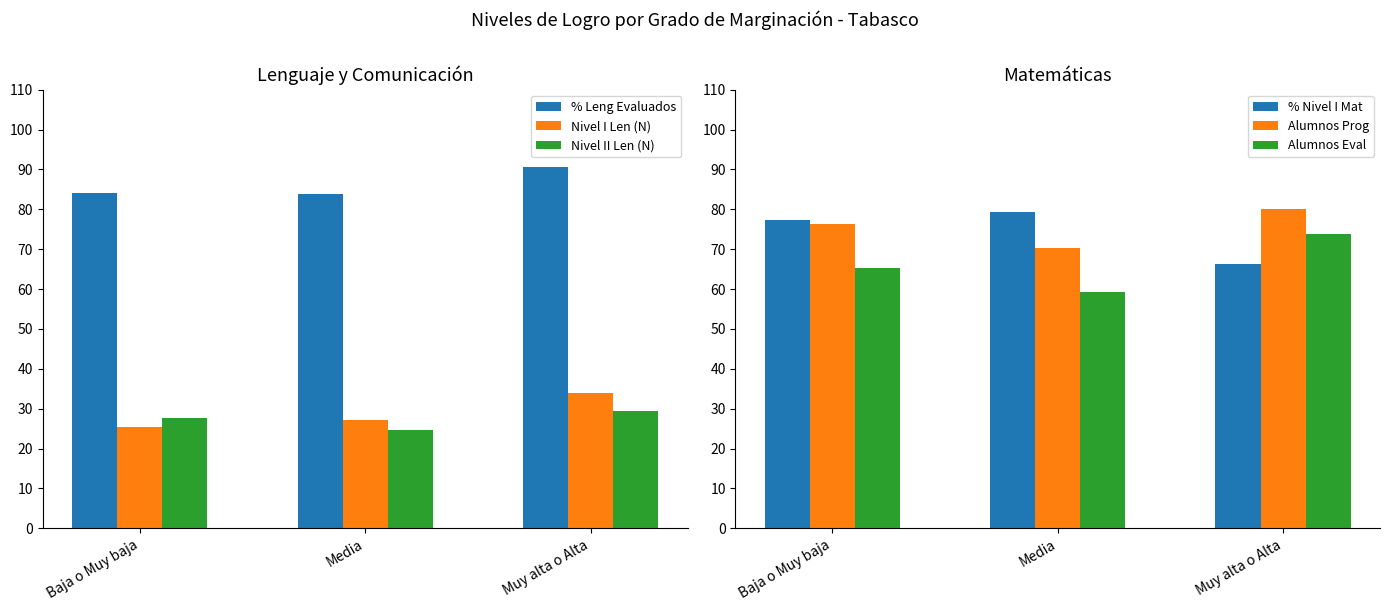

At which category is the sum across all series the highest?

Muy alta o Alta